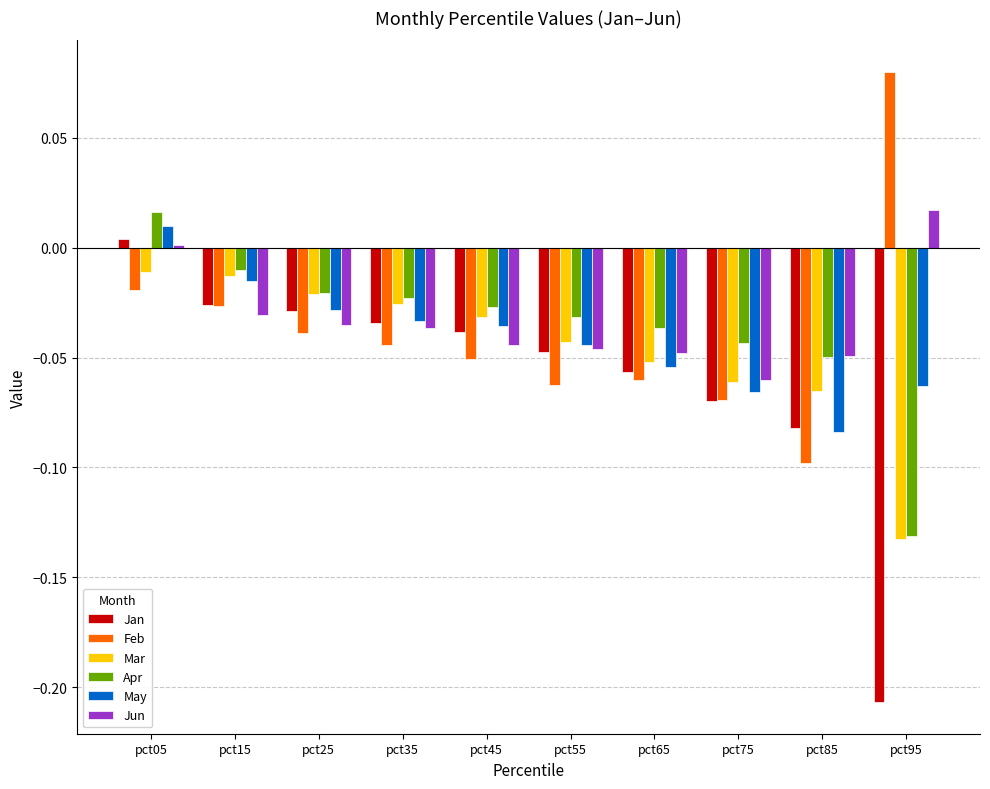

At pct45, list the series in order from smallest to largest.

Feb, Jun, Jan, May, Mar, Apr